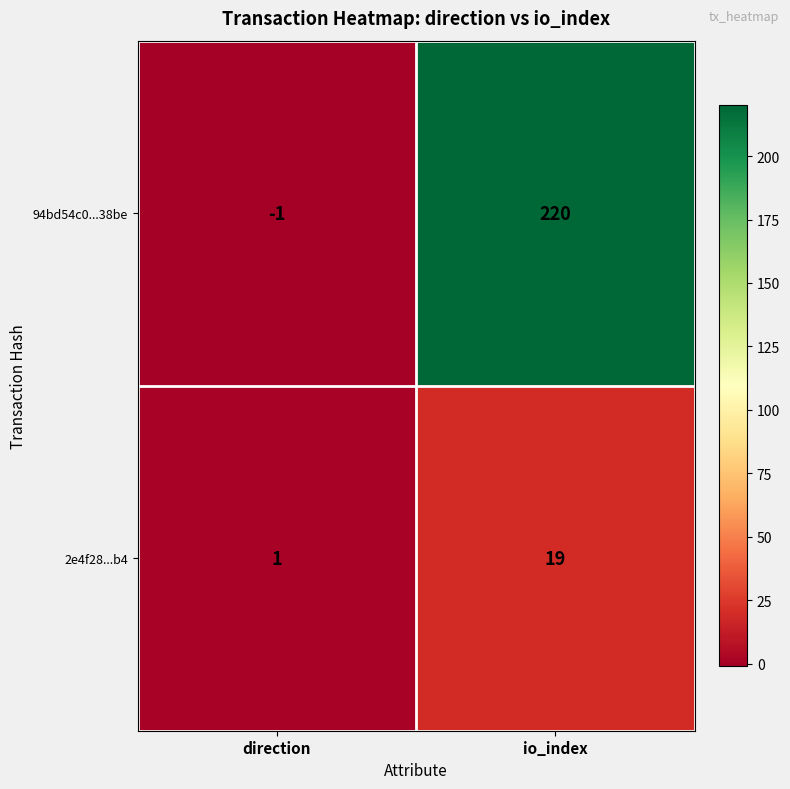

Count the number of categories in the chart.

2